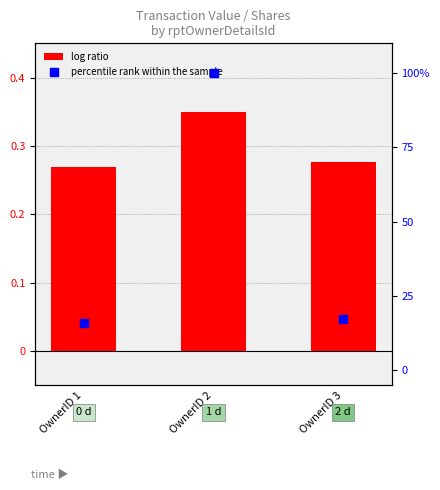

Which series has the largest Y range (max minus min)?

percentile rank within the sample